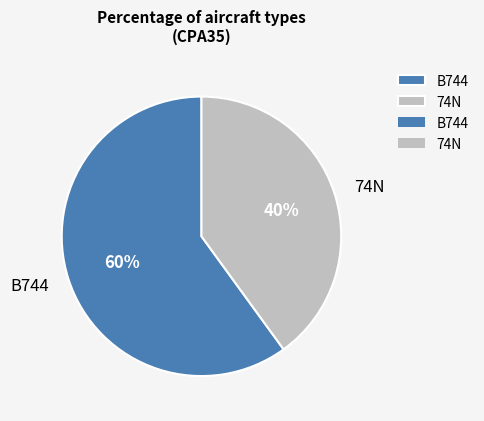

The B744 slice represents 48% of the pie. True or false?

False